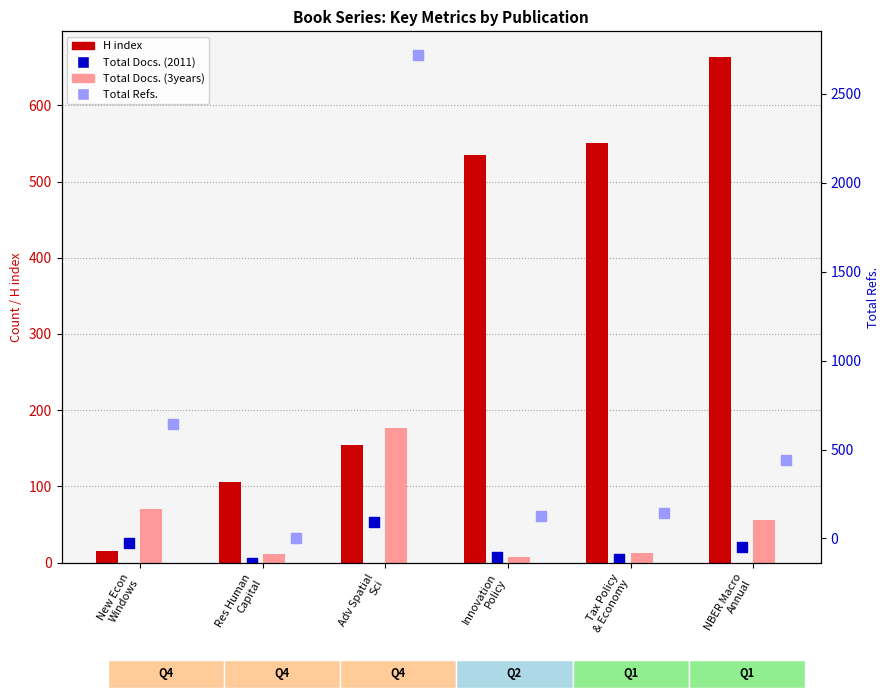

Which series has the widest spread of Y values?

Total Refs.